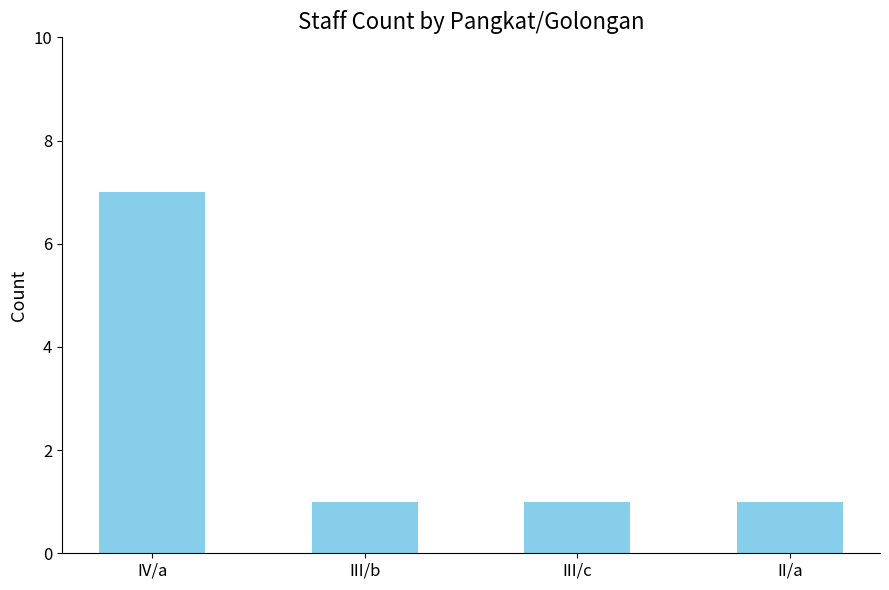

The chart shows a value of 0 at II/a. True or false?

False